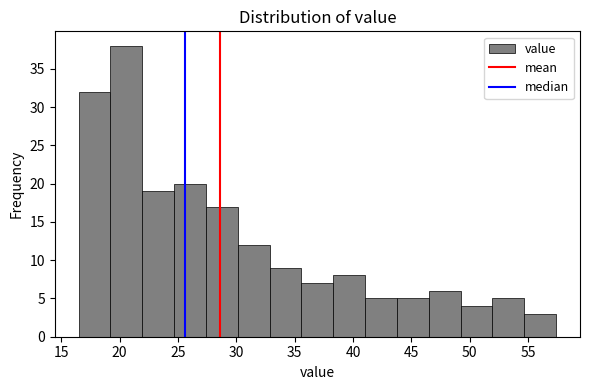

Reading left to right, transcribe this chart: for each bar, give the range it covers on the x-axis and its height. Neither the bar edges nor the heights are printed on the chart, so give them approximately, as read against the axes.

16.5 to 19.0: 32
19.0 to 22.0: 38
22.0 to 24.5: 19
24.5 to 27.5: 20
27.5 to 30.0: 17
30.0 to 33.0: 12
33.0 to 35.5: 9
35.5 to 38.5: 7
38.5 to 41.0: 8
41.0 to 44.0: 5
44.0 to 46.5: 5
46.5 to 49.0: 6
49.0 to 52.0: 4
52.0 to 54.5: 5
54.5 to 57.5: 3